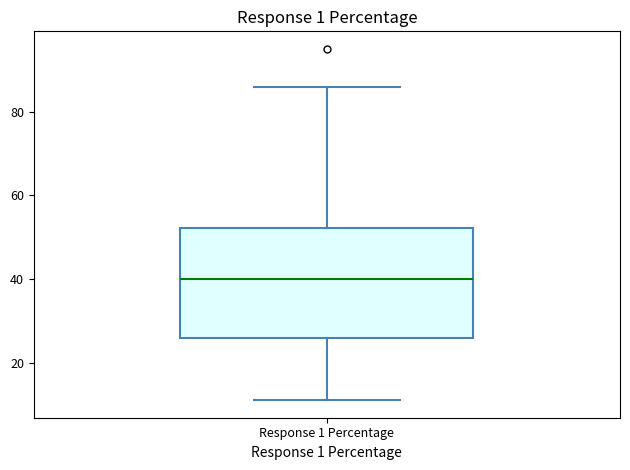

Transcribe this box plot: give where the median line is, the range the box spans, and where the two whiskers end, as read against the y-axis. The values are not printed on the chart, so give them approximately, as read against the axis.

median 40, box 26 to 52, whiskers 12 to 86